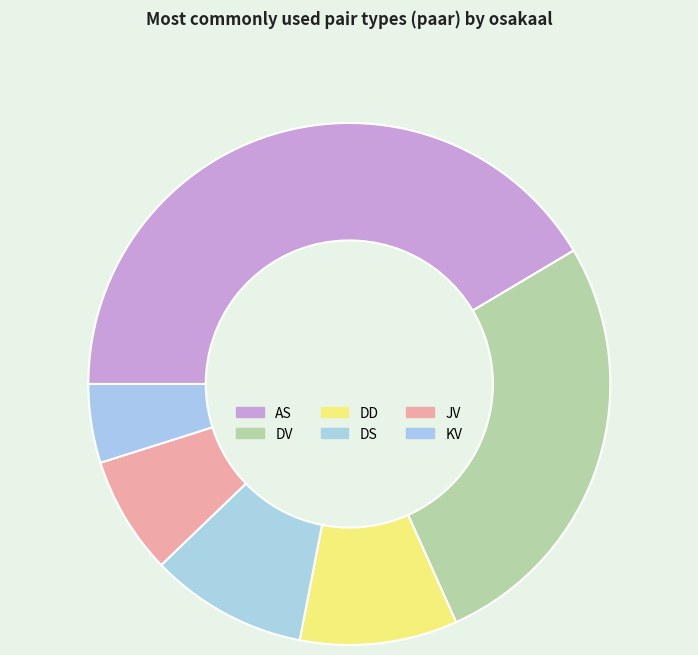

How many slices are in this pie chart?

6